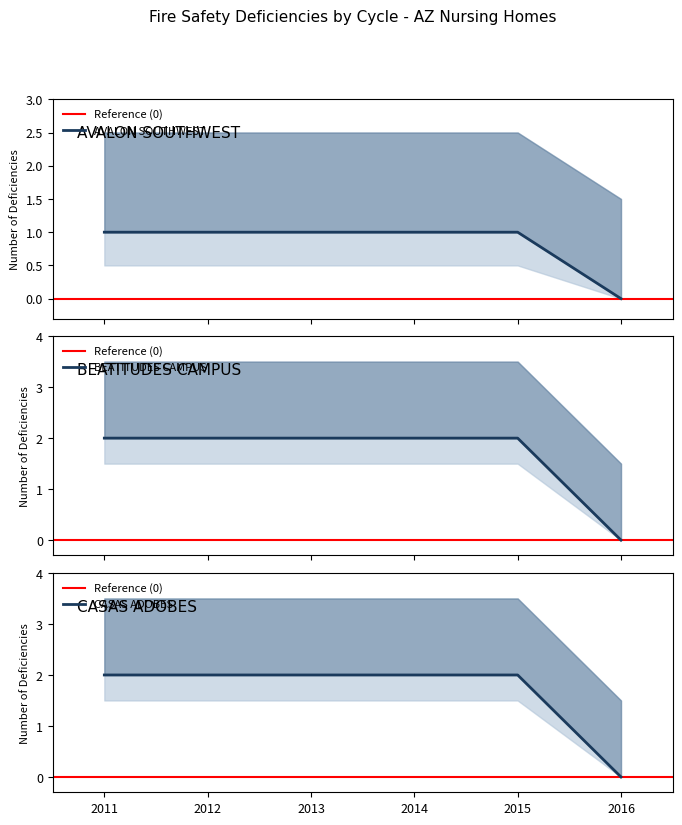

How many lines are shown in the chart?

3